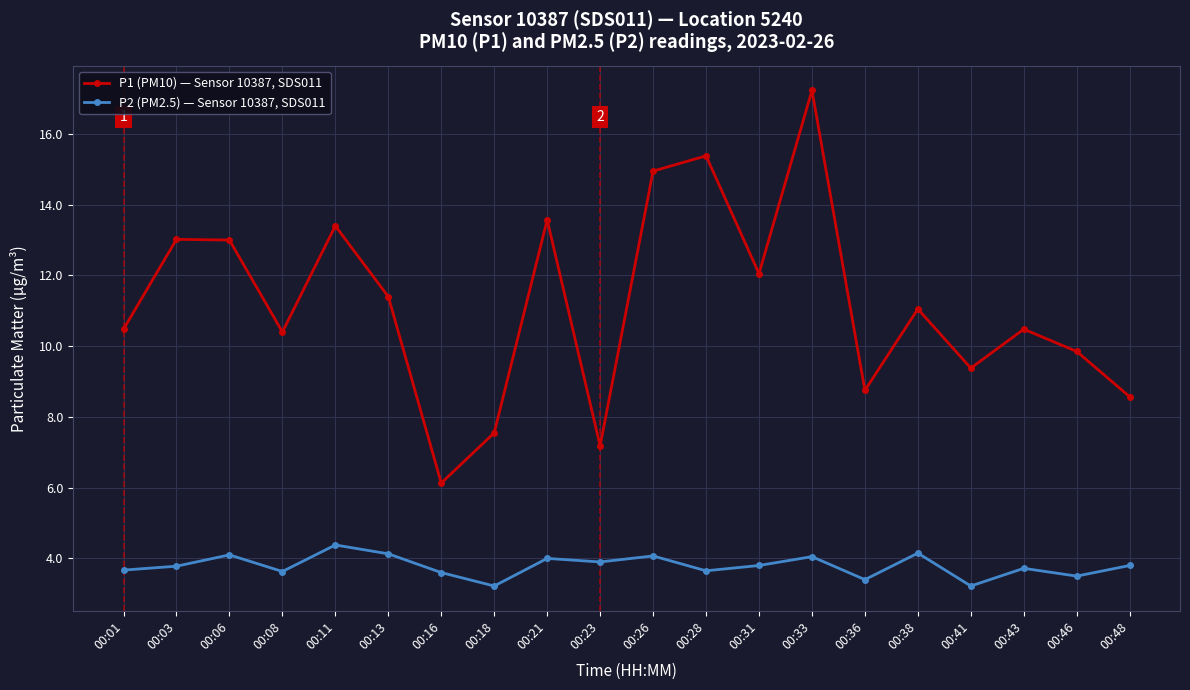

Which series has the widest spread of values?

P1 (PM10) — Sensor 10387, SDS011